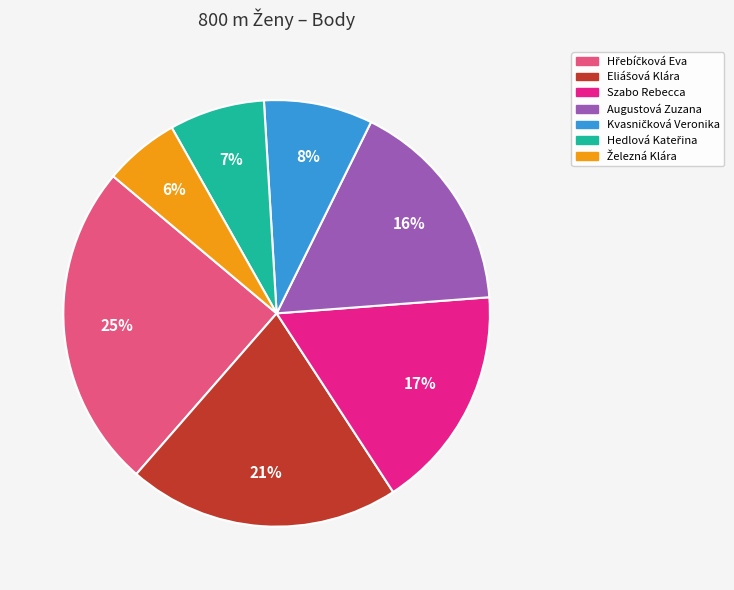

Does Szabo Rebecca account for over 50% of the chart?

No